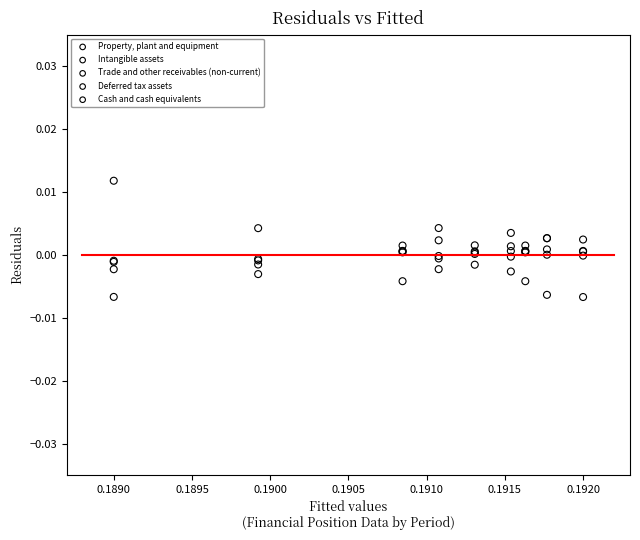

Which series contains the highest Y value?

Deferred tax assets